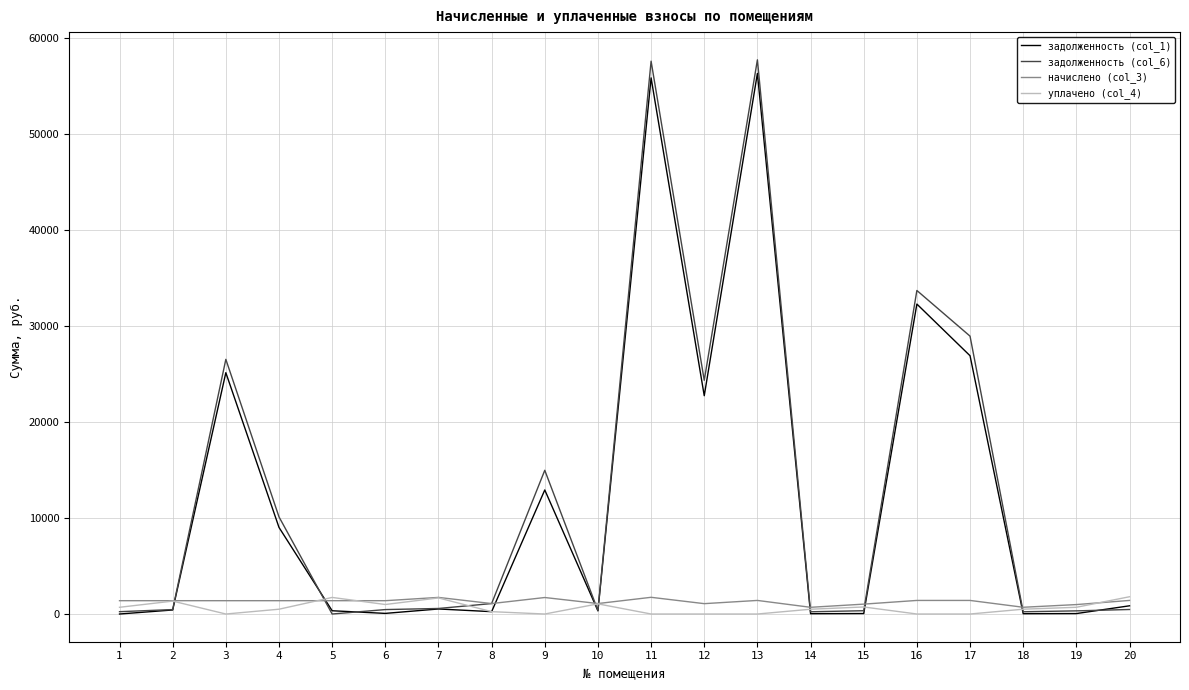

What are all the series names shown in the legend?

задолженность (col_1), задолженность (col_6), начислено (col_3), уплачено (col_4)